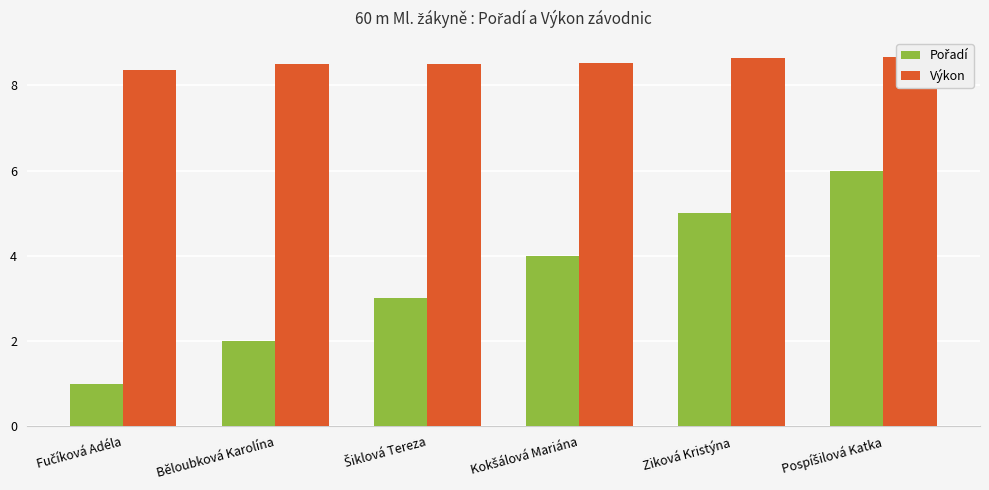

List the series in order of their peak value, lowest first.

Pořadí, Výkon